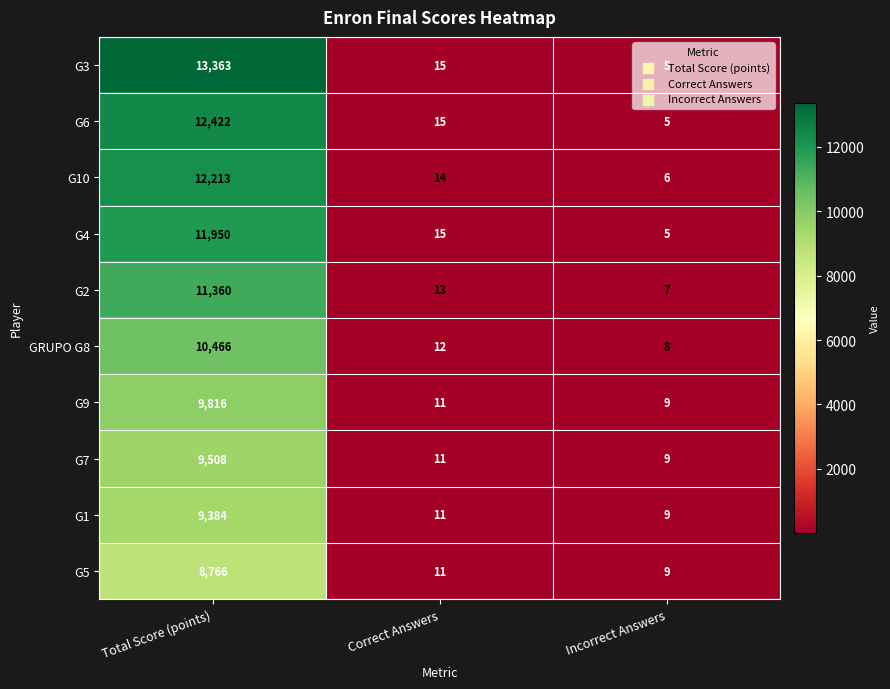

List the labels in order of G1 value, smallest first.

Incorrect Answers, Correct Answers, Total Score (points)